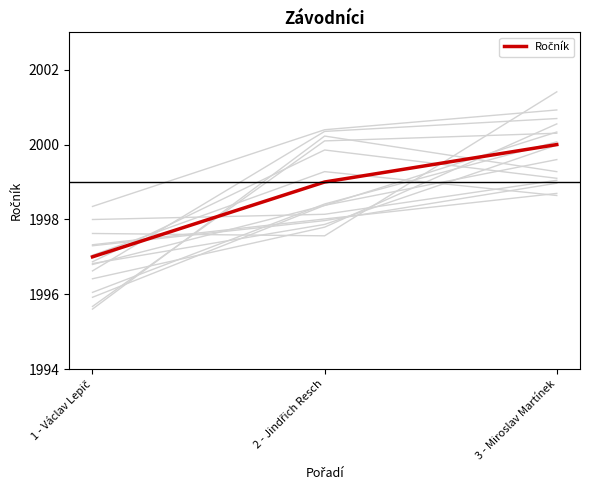

What is the sum of the values at 2 - Jindřich Resch and 3 - Miroslav Martínek?

3999